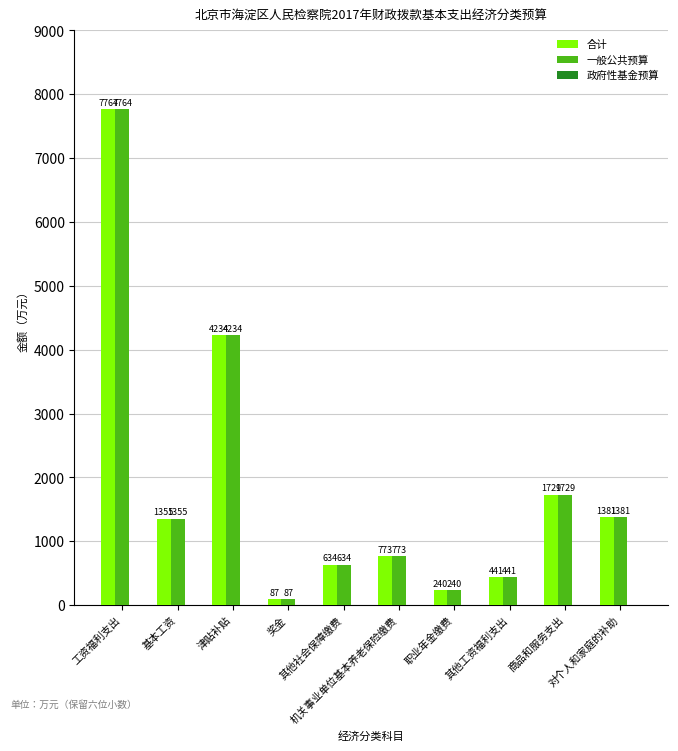

What is the average value of the 一般公共预算 series?

1863.8